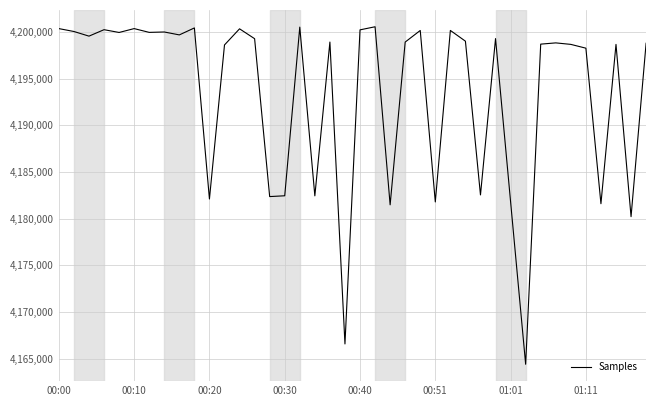

What is the difference between the maximum and minimum values?

36128